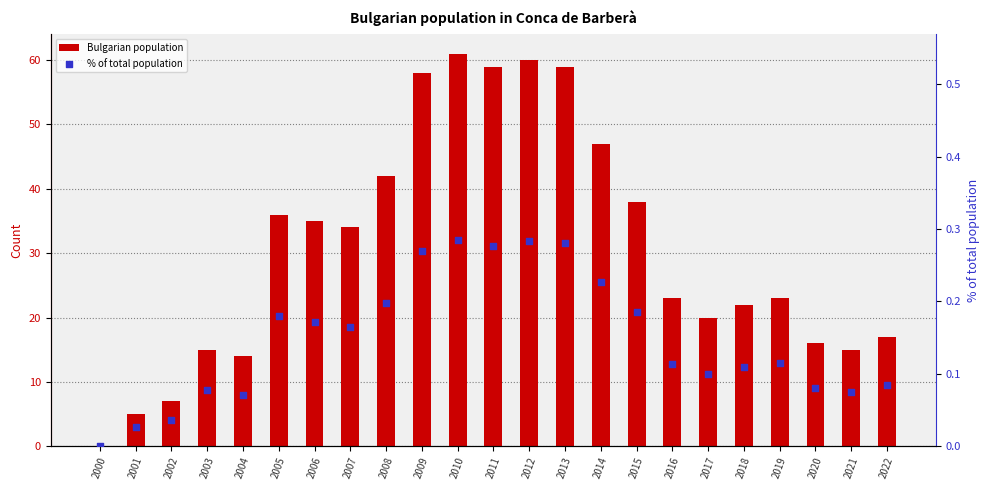

At how many categories does at least one series exceed 30?

11